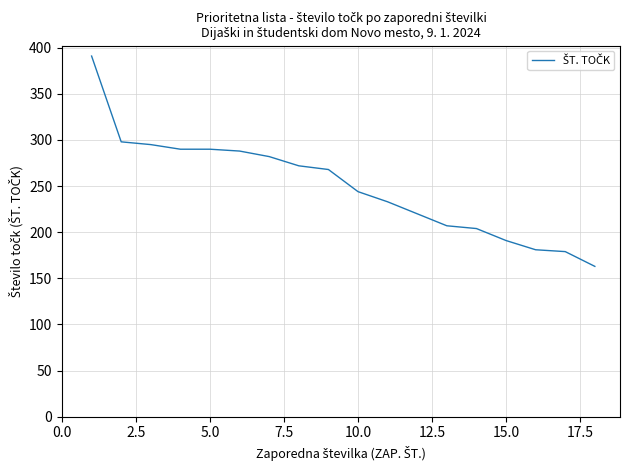

How many lines are shown in the chart?

1